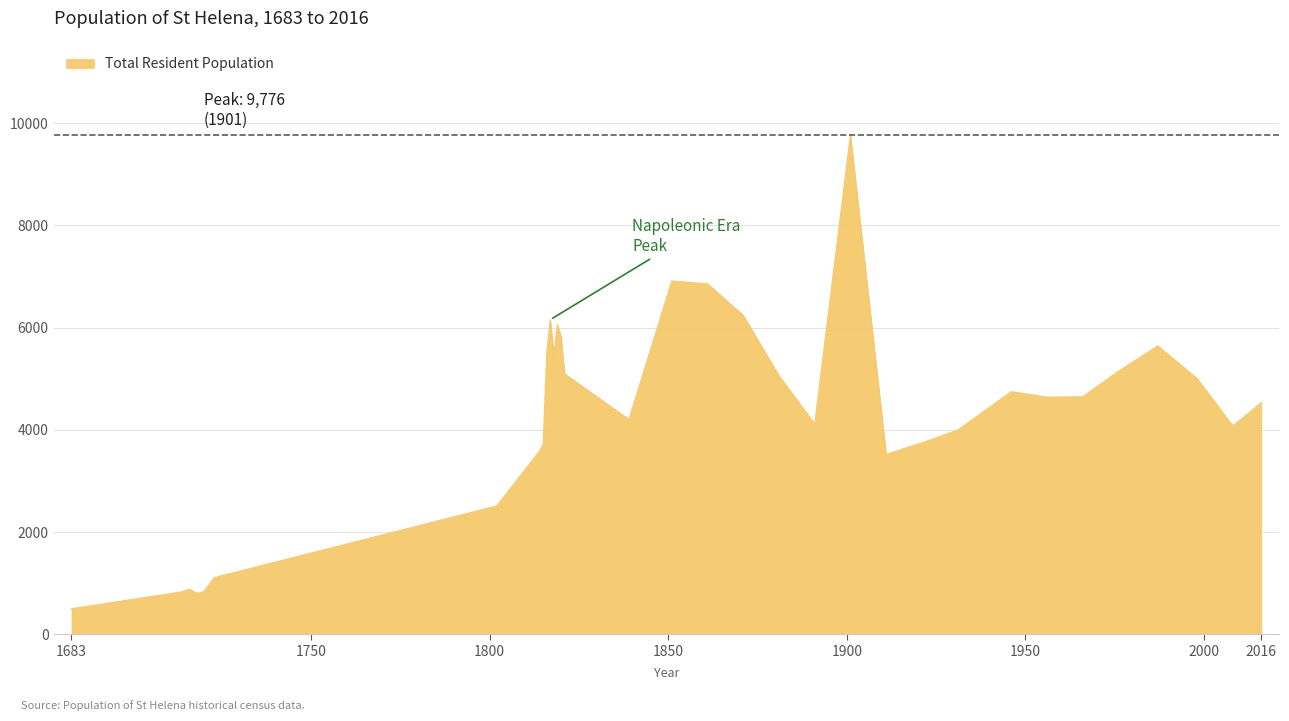

What is the difference between the maximum and minimum values?

9276